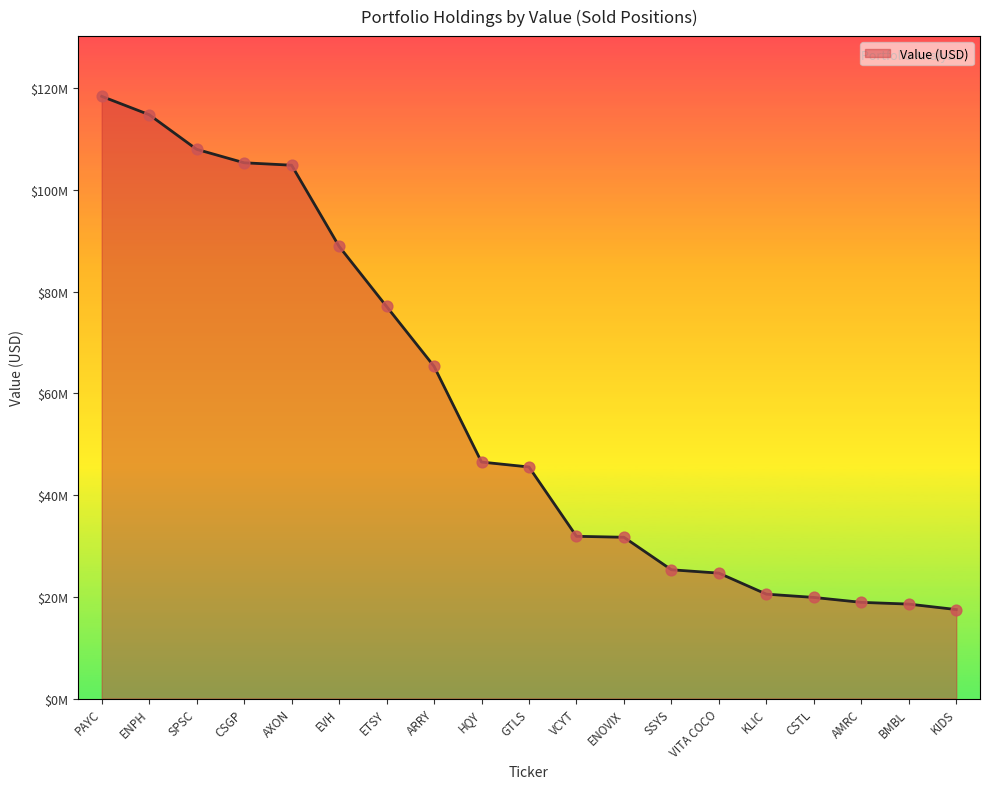

Between KIDS and GTLS, which is larger?

GTLS